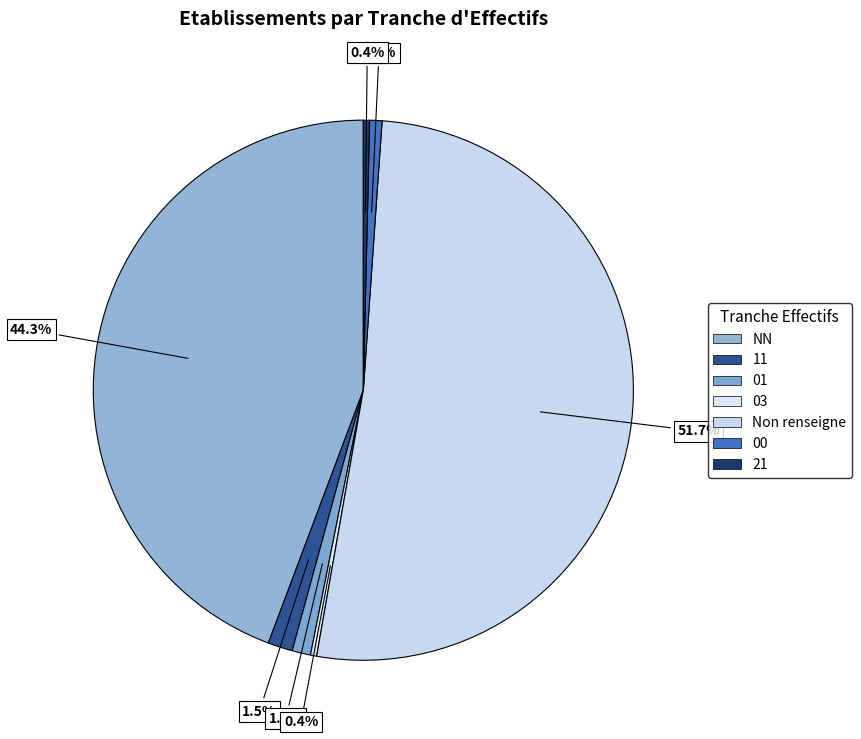

How many slices are in this pie chart?

7